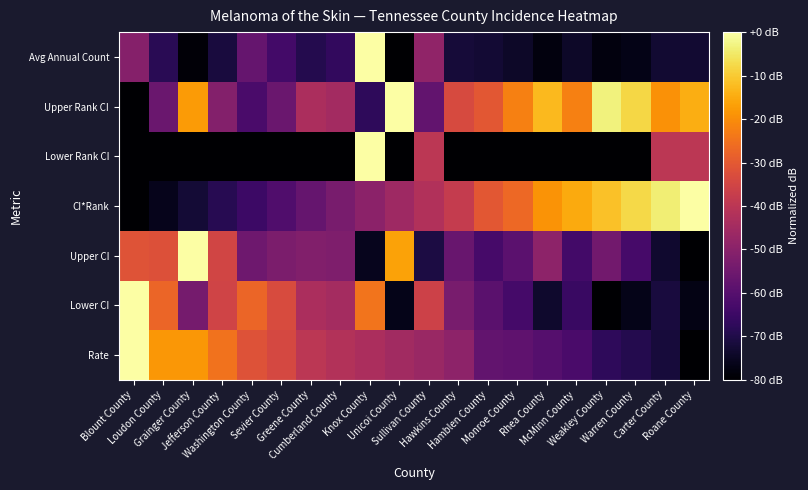

What is the difference between the highest and lowest values at Rhea County?

67.2